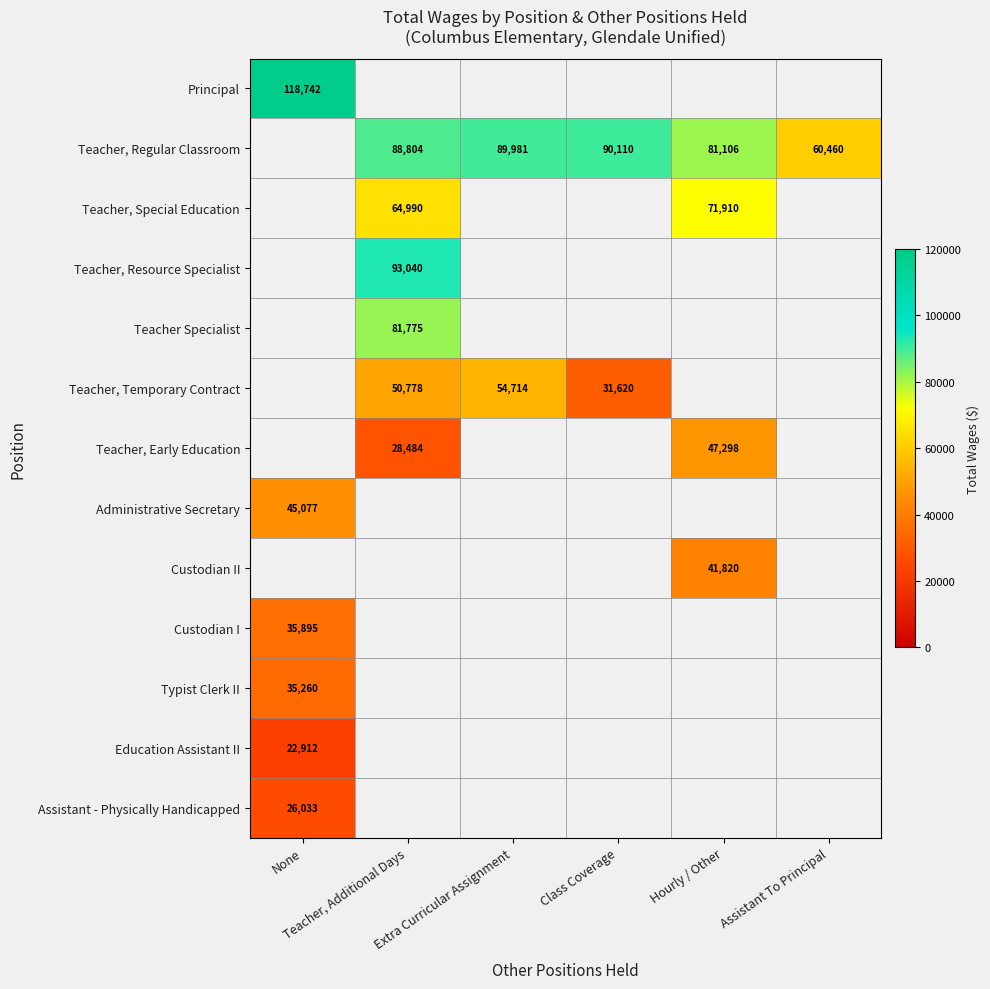

How many distinct data groups are displayed?

13